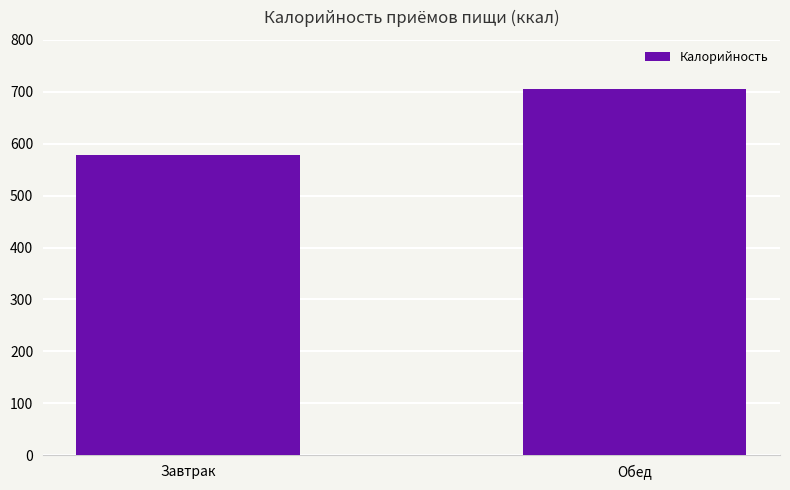

What is the label of the 2nd bar from the left?

Обед